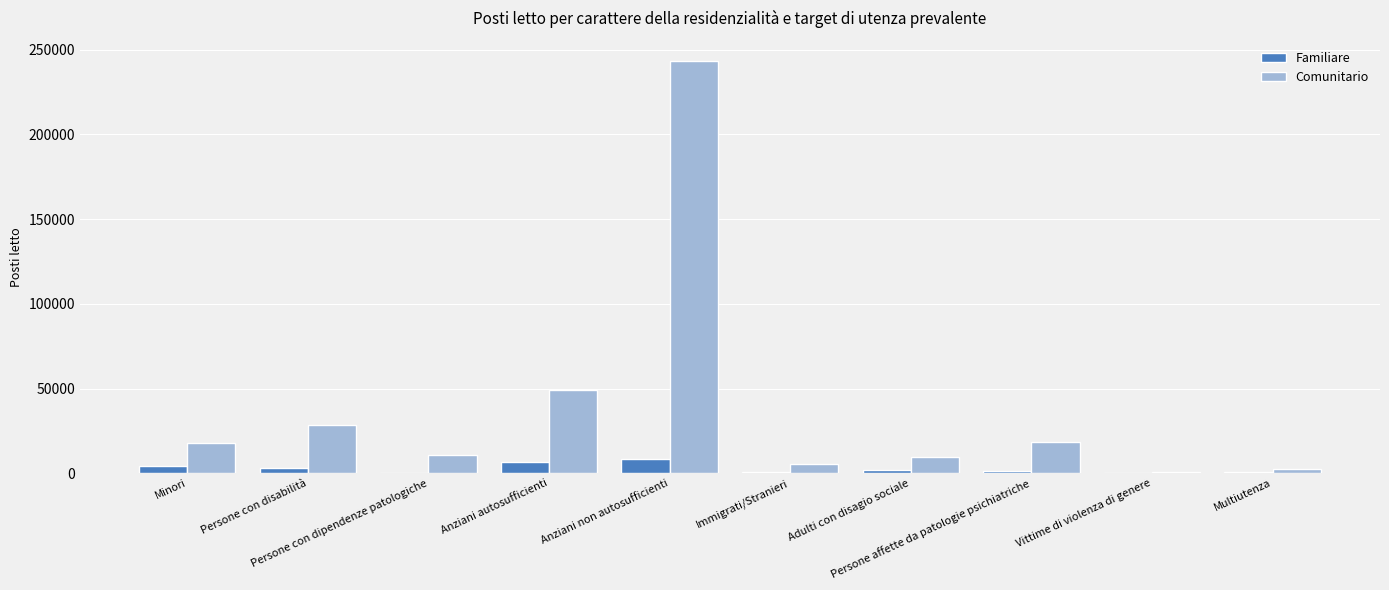

What is the sum of all Familiare values?

27377.0